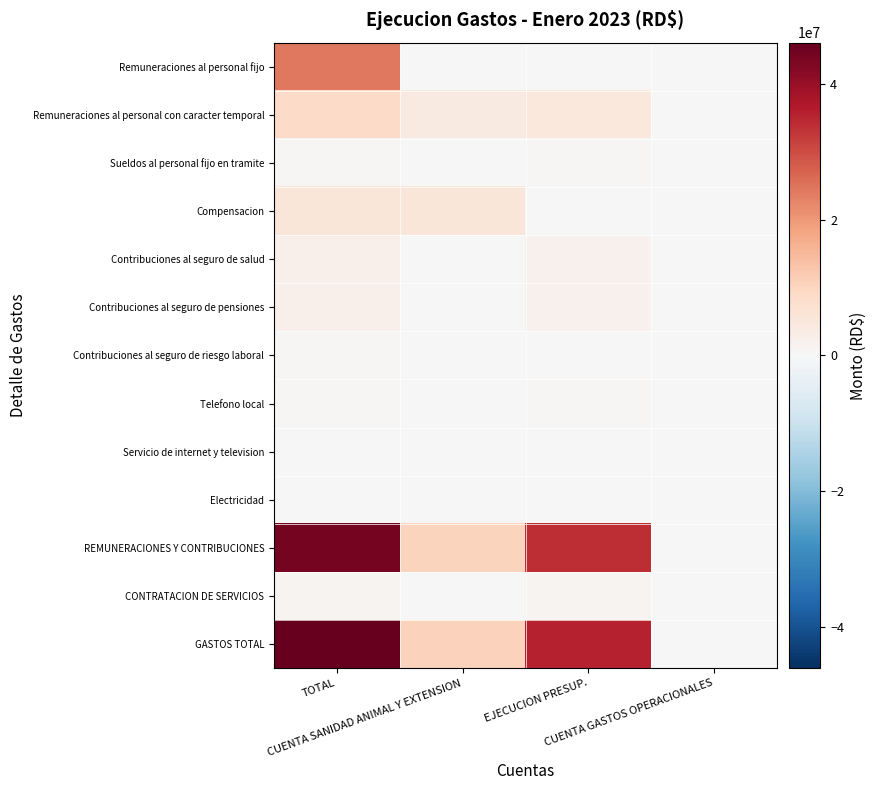

Count the number of categories in the chart.

4